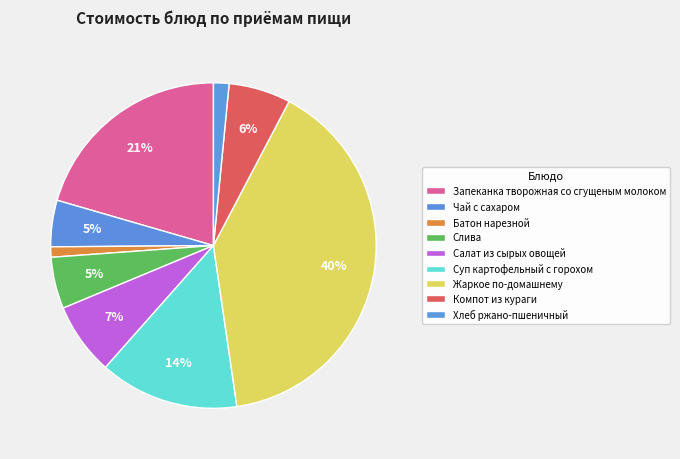

To the nearest percent, what is the difference between the Слива and Салат из сырых овощей slice percentages?

2%